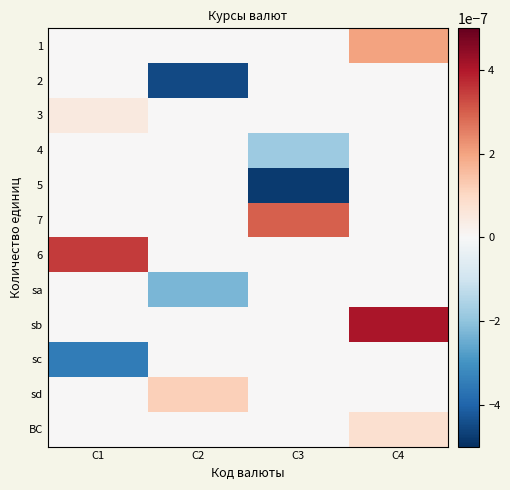

How many distinct data groups are displayed?

12